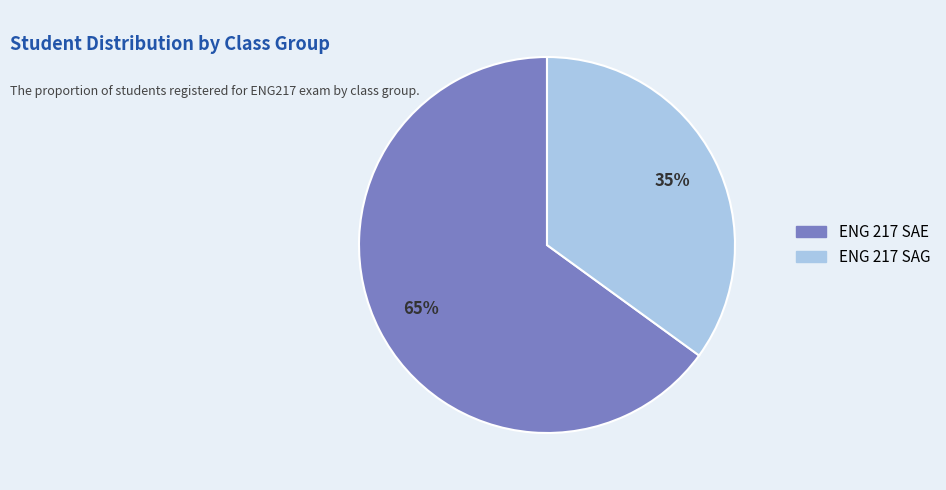

Rank the categories by value from lowest to highest.

ENG 217 SAG, ENG 217 SAE